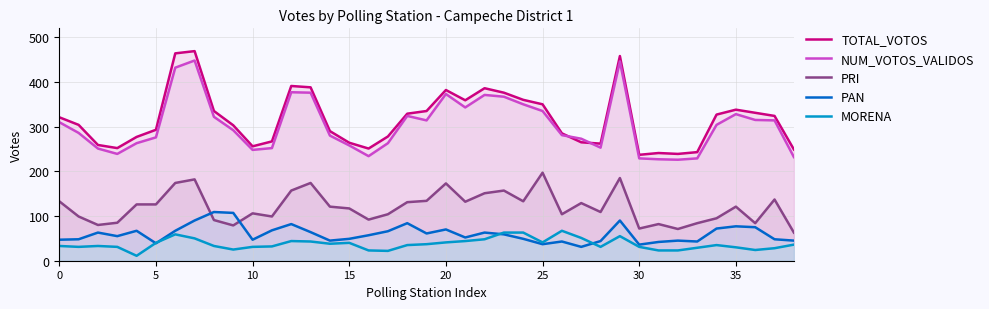

True or false: PRI and TOTAL_VOTOS intersect in this chart.

False